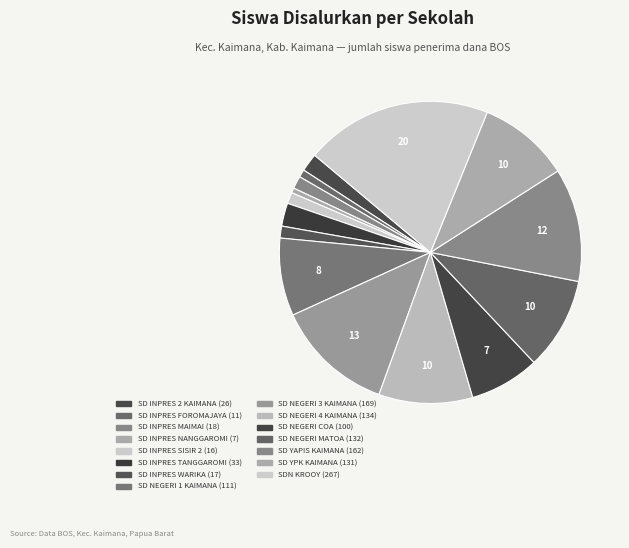

Is there a majority slice in this chart?

No